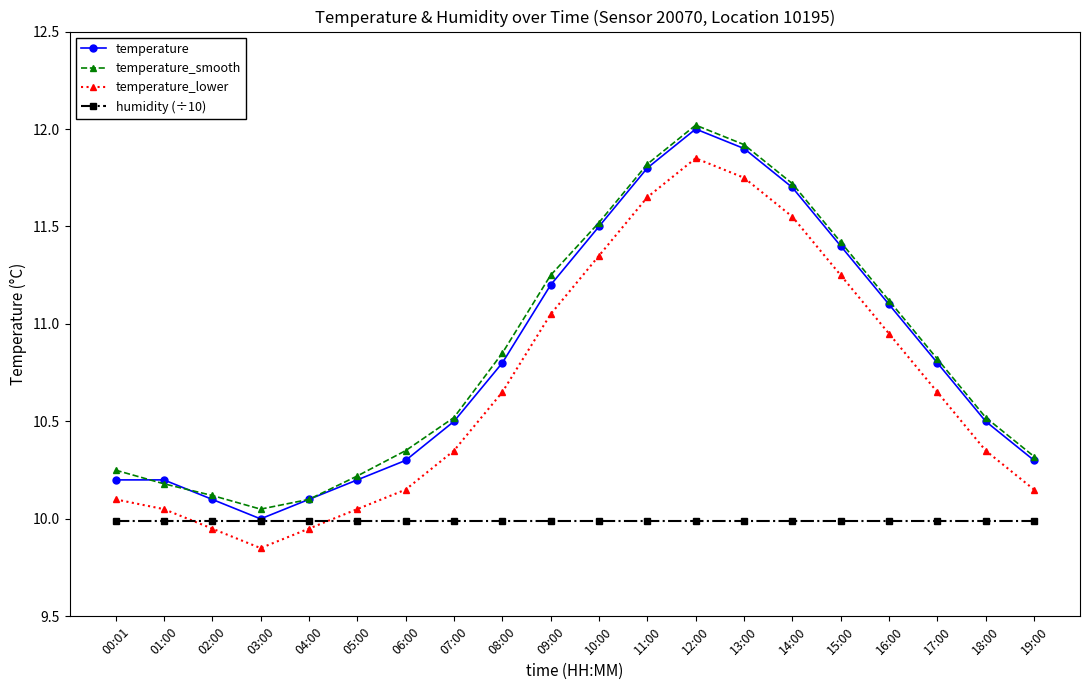

True or false: temperature_lower and temperature cross at least once.

False